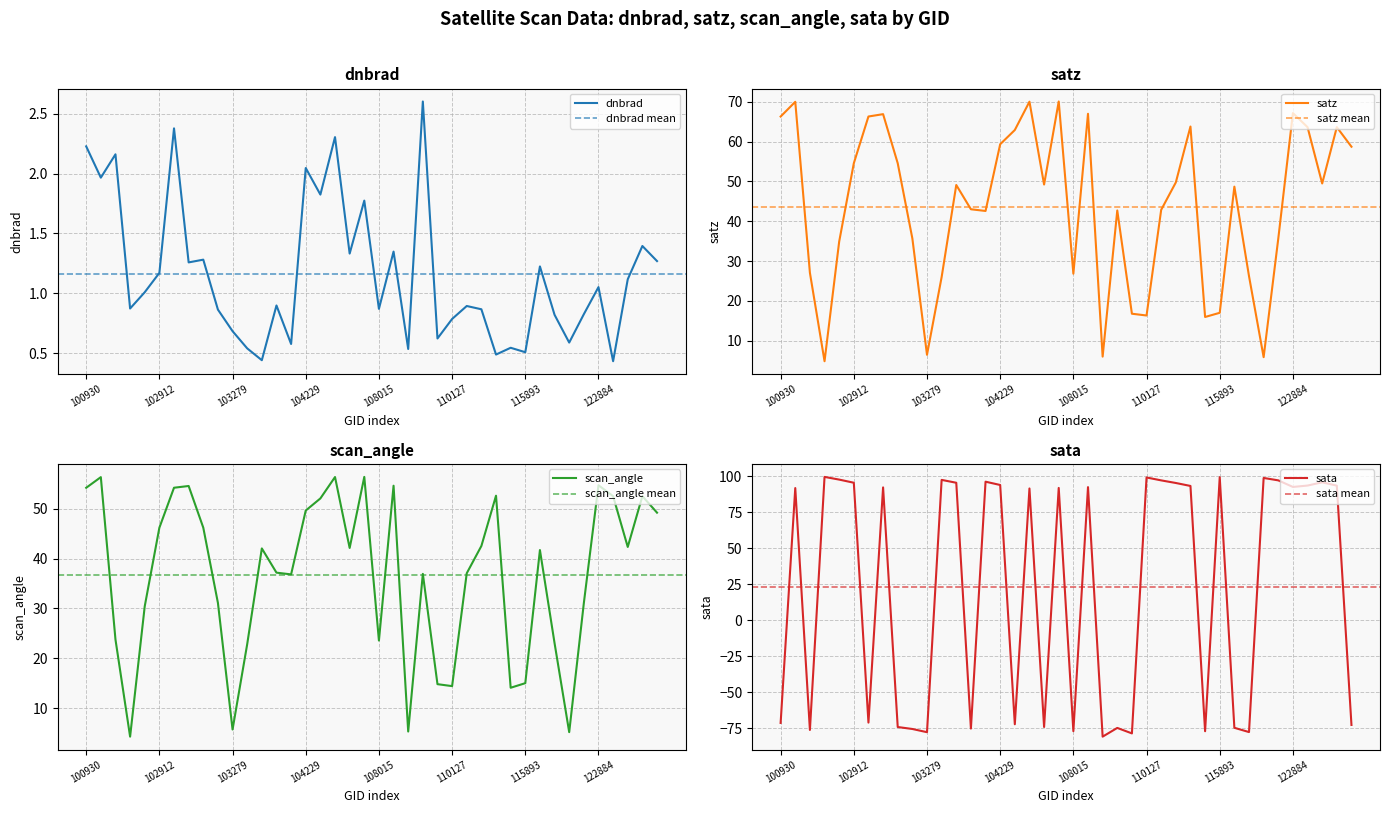

Which series has the largest range (max minus min)?

sata